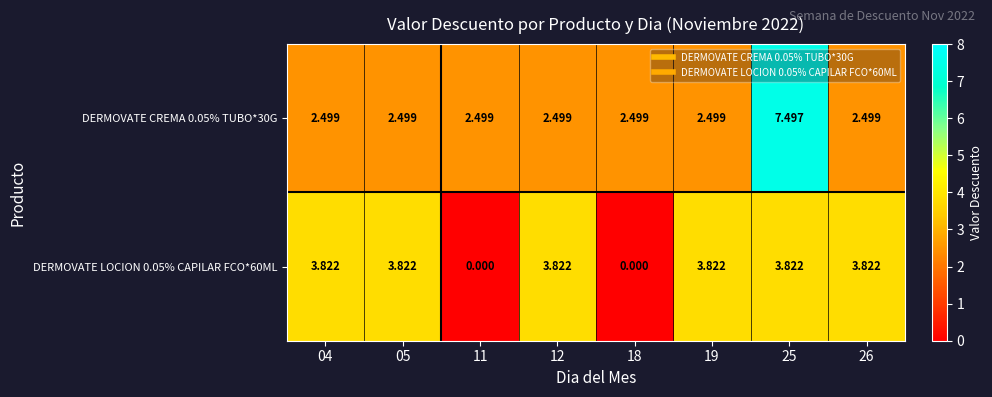

At which category is the sum across all series the highest?

25